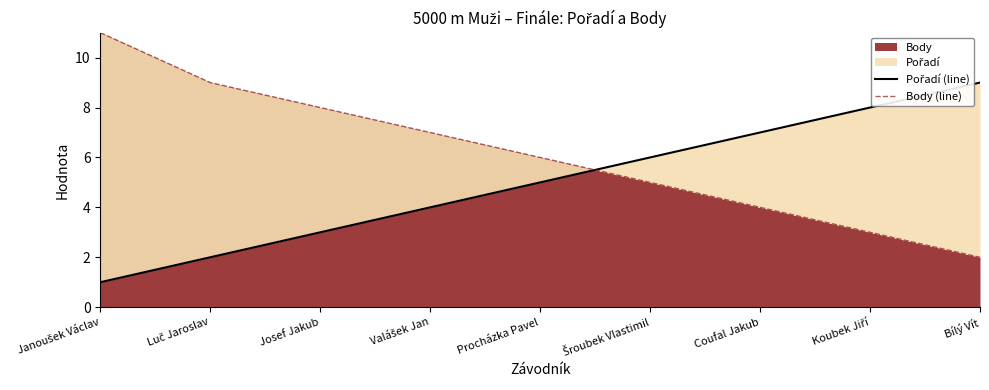

What is the minimum value for Body (line)?

2